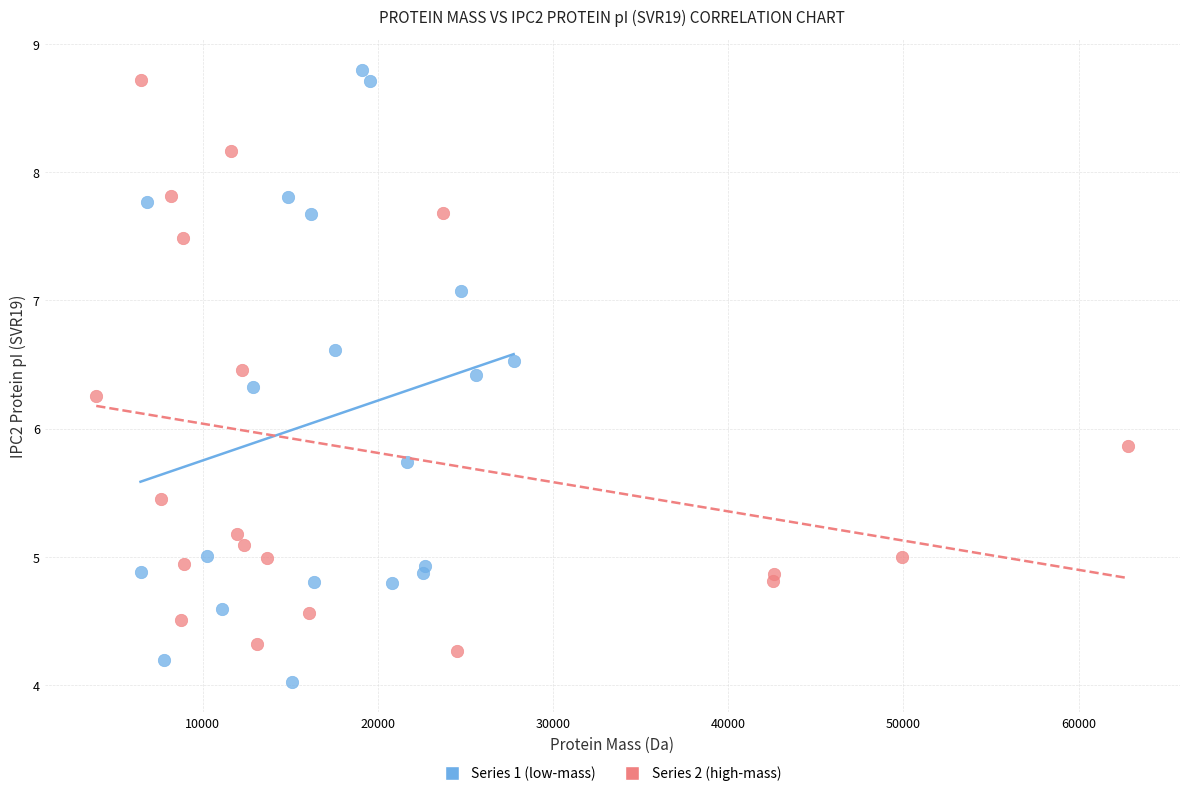

Which series reaches the minimum Y coordinate?

Series 1 (low-mass)